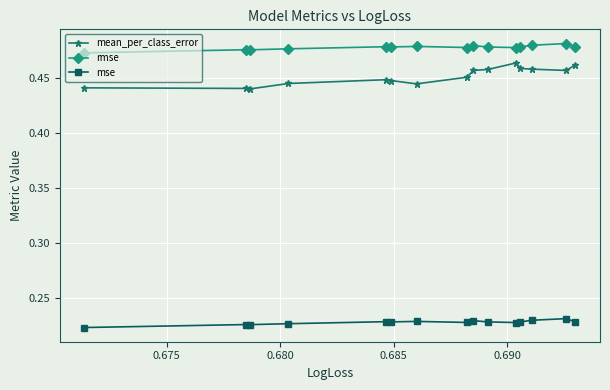

Which series has the largest range (max minus min)?

mean_per_class_error